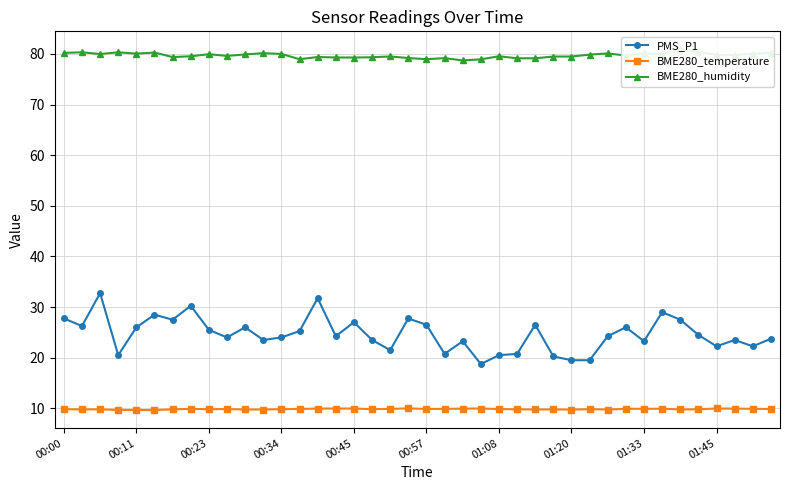

At which label does PMS_P1 first exceed 24?

00:00